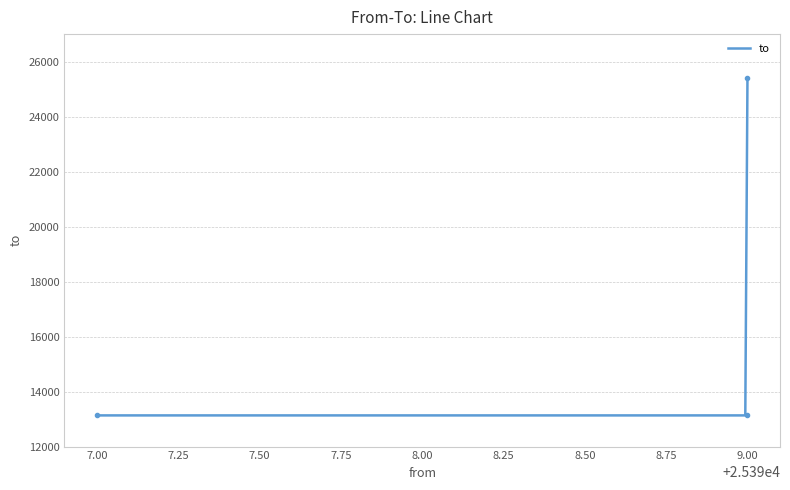

Rank the categories by value from highest to lowest.

9.00, 7.00, 9.00